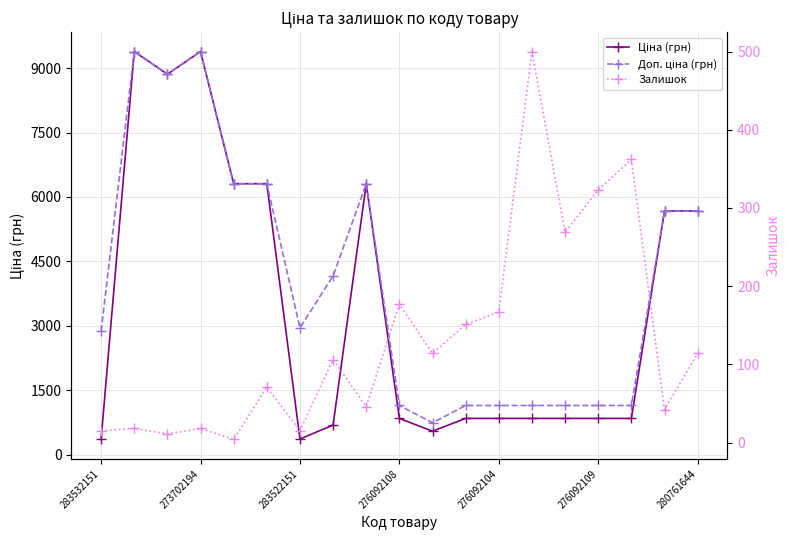

Which series has the widest spread of values?

Ціна (грн)